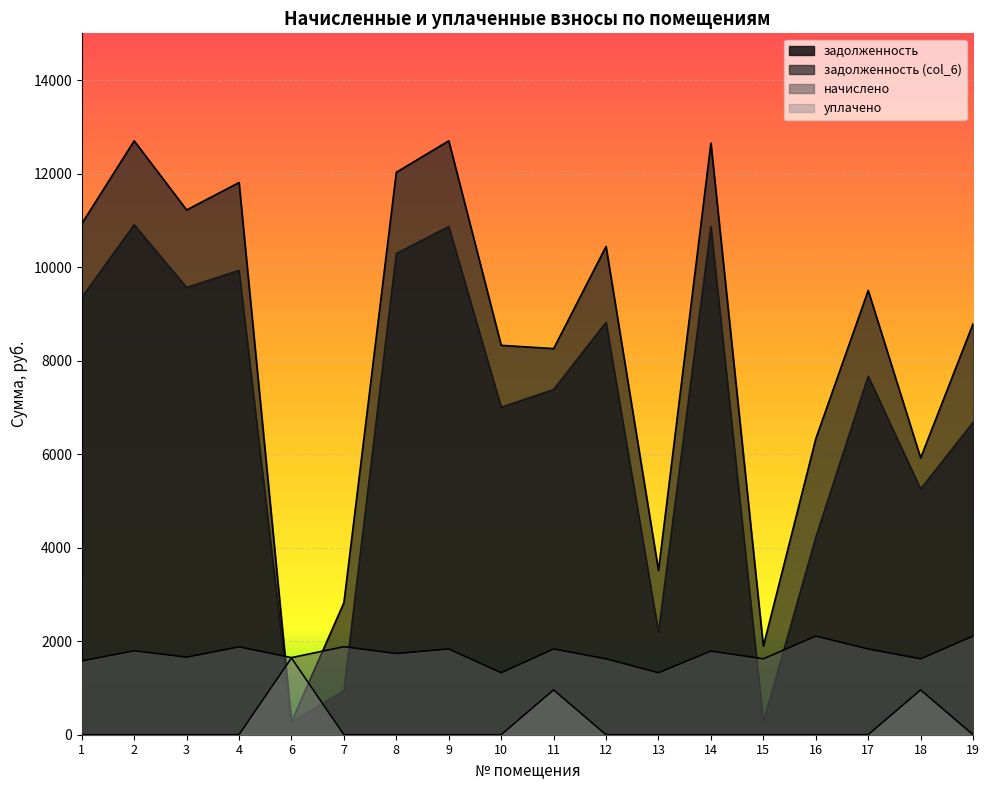

True or false: задолженность (col_6) and задолженность intersect in this chart.

False